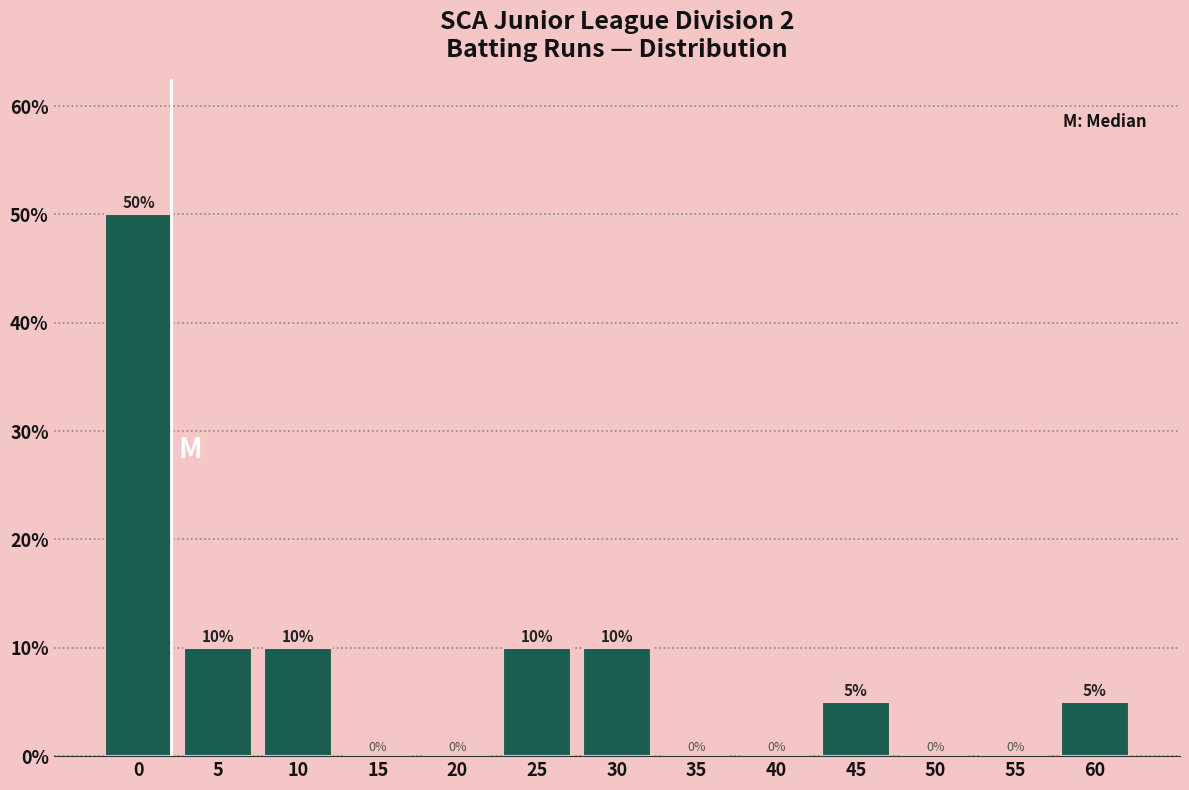

Reading right to left, list all the values displayed in this chart.

60=5	55=0	50=0	45=5	40=0	35=0	30=10	25=10	20=0	15=0	10=10	5=10	0=50